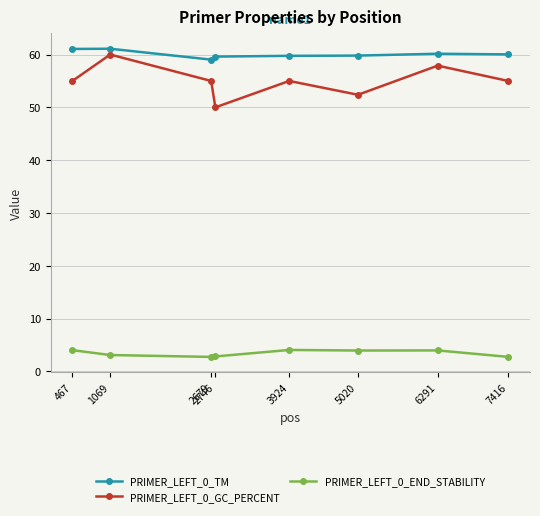

In PRIMER_LEFT_0_END_STABILITY, how many points are higher than both neighbors (excluding endpoints)?

2